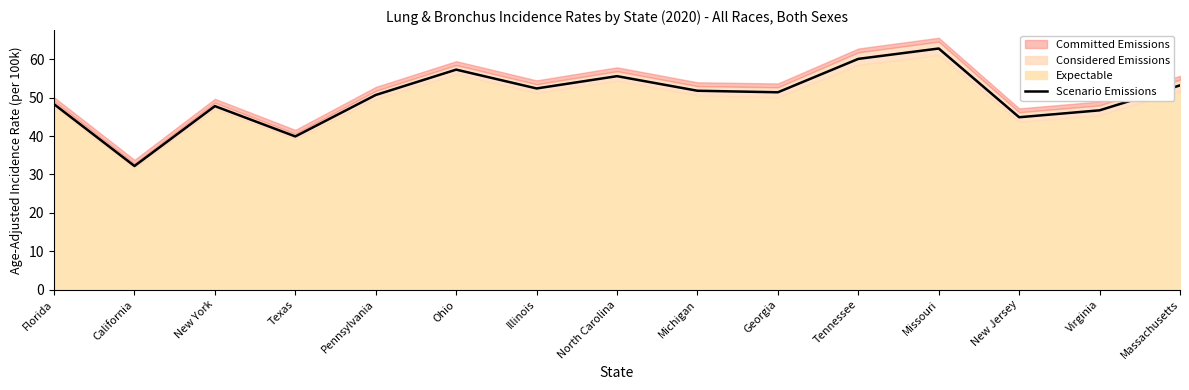

What is the label of the 4th point from the right?

Missouri